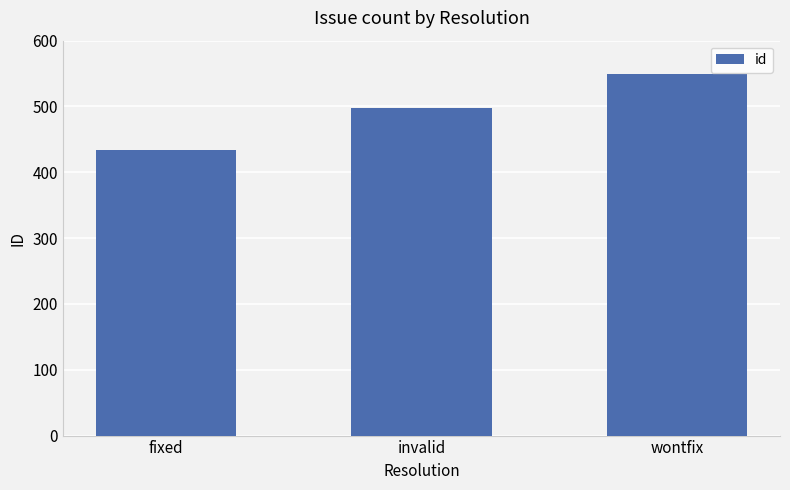

What is the difference between the maximum and minimum values?

116